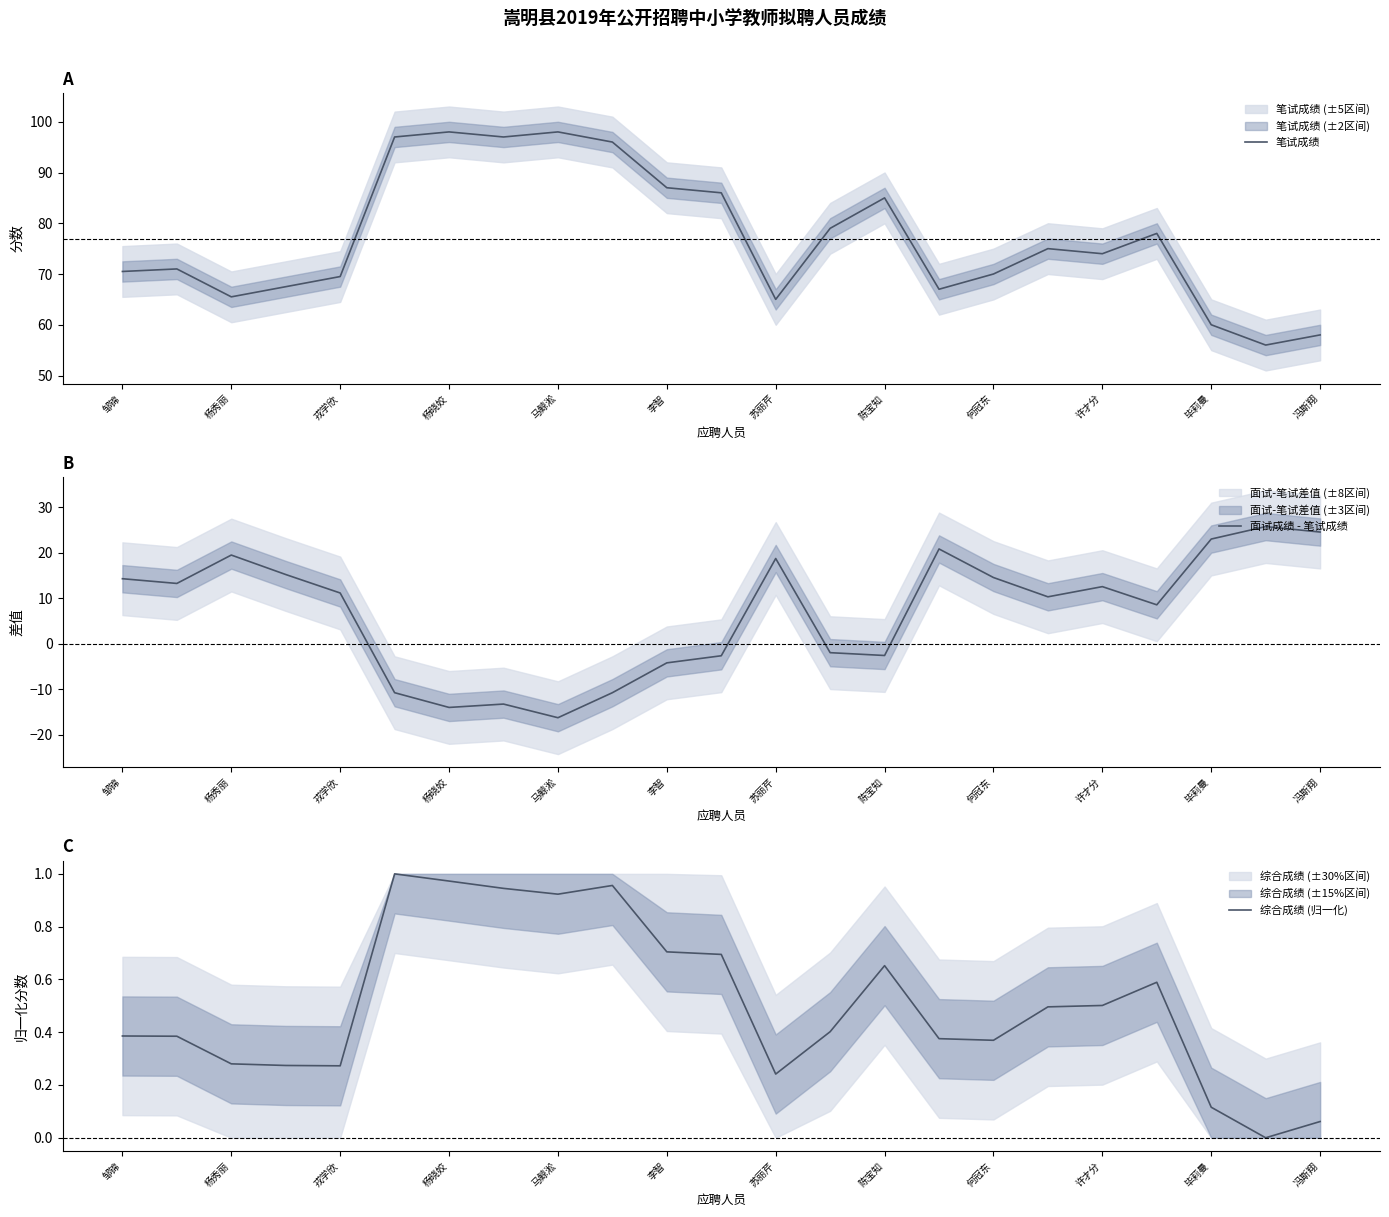

True or false: 综合成绩 (归一化) and 笔试成绩 cross at least once.

False